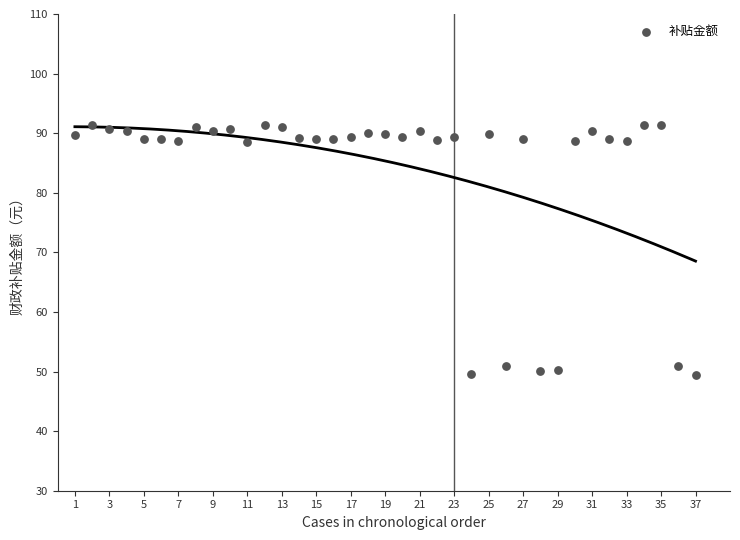

What is the range of Y values (max minus min)?

42.0